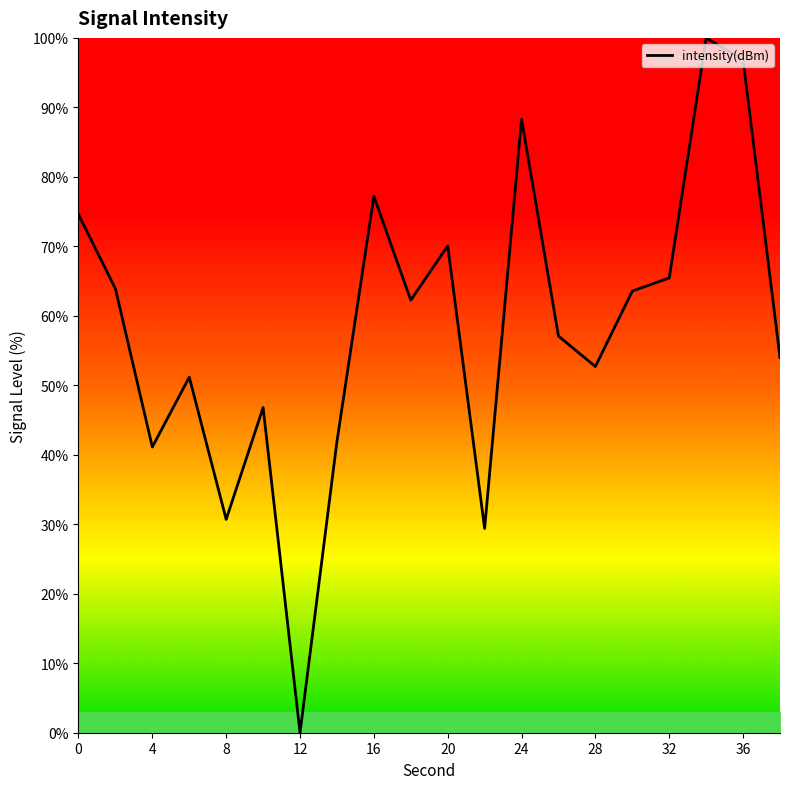

What is the greatest value displayed?

100.0